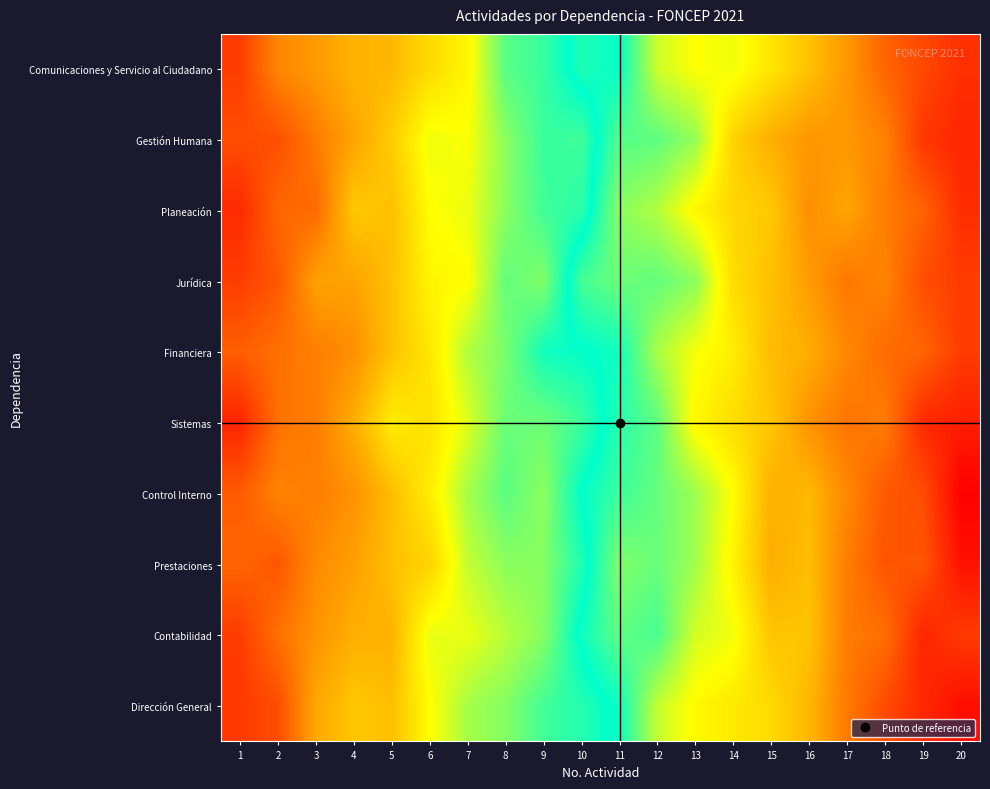

Between 2 and 18, which series saw the biggest shift?

Dirección General